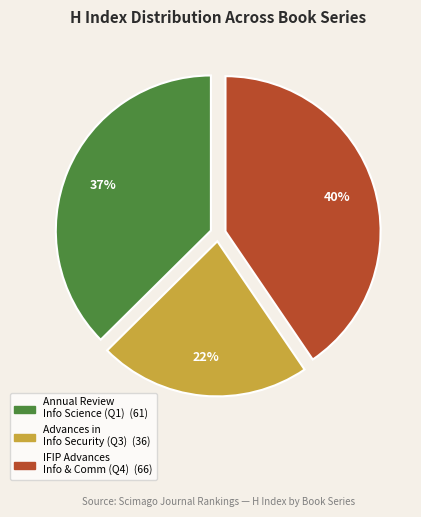

Is there a majority slice in this chart?

No